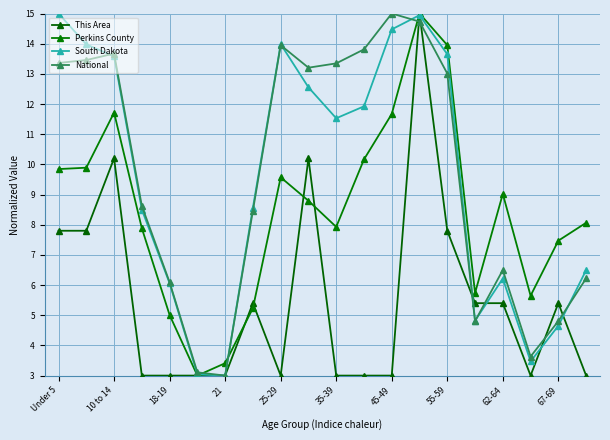

What are all the series names shown in the legend?

This Area, Perkins County, South Dakota, National